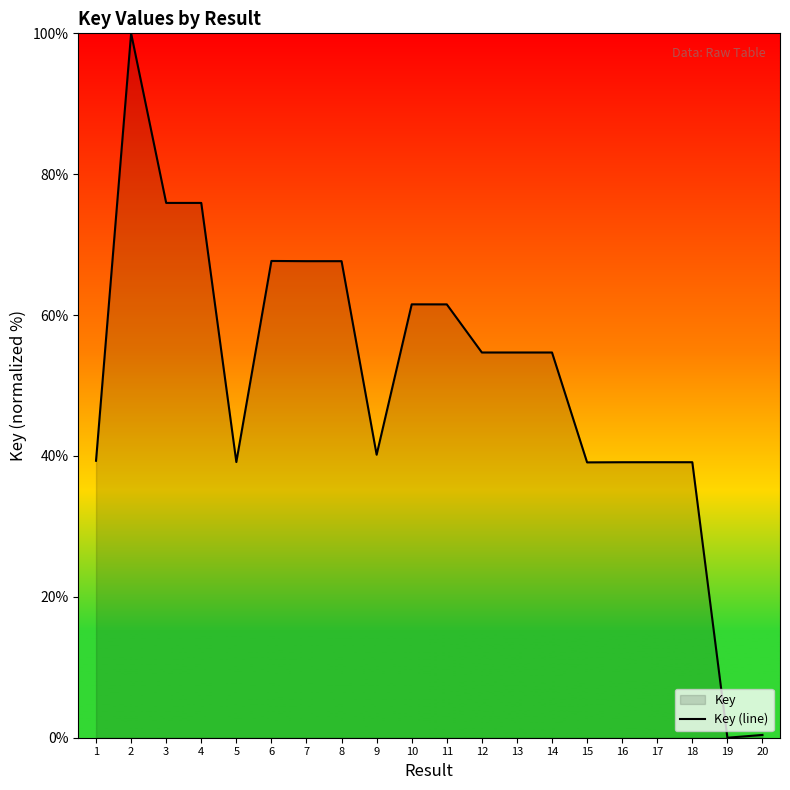

The value at 10 is 37.7. True or false?

False